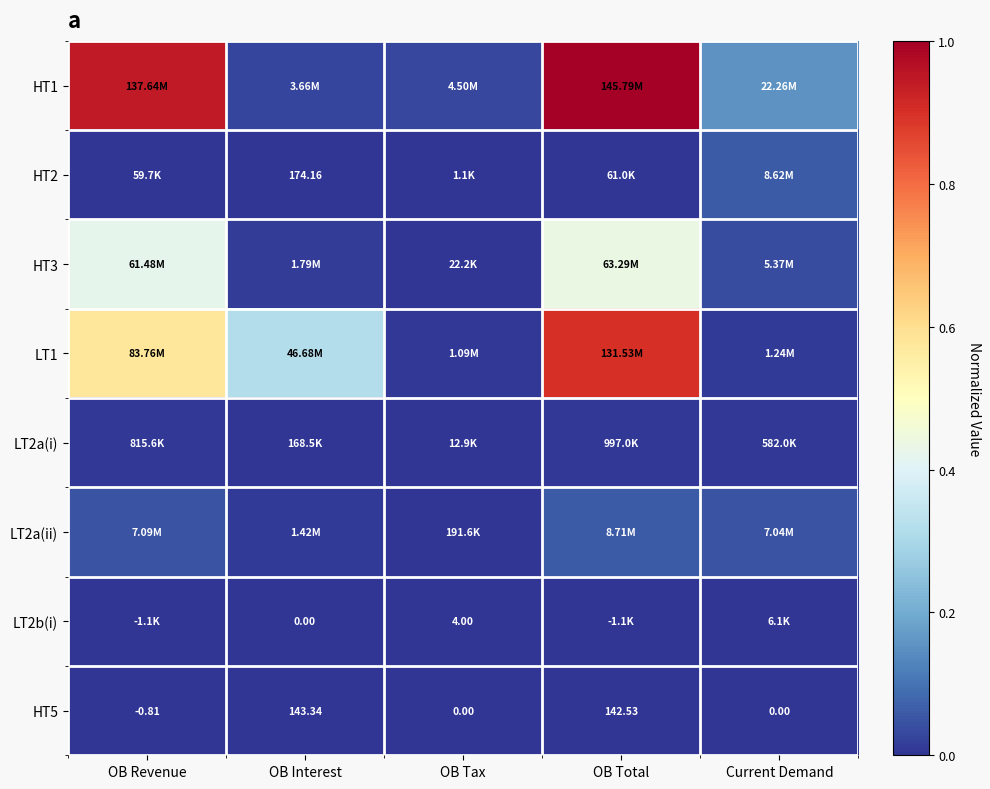

Is the value of HT2 at OB Interest greater than the value of LT2b(i) at OB Tax?

Yes